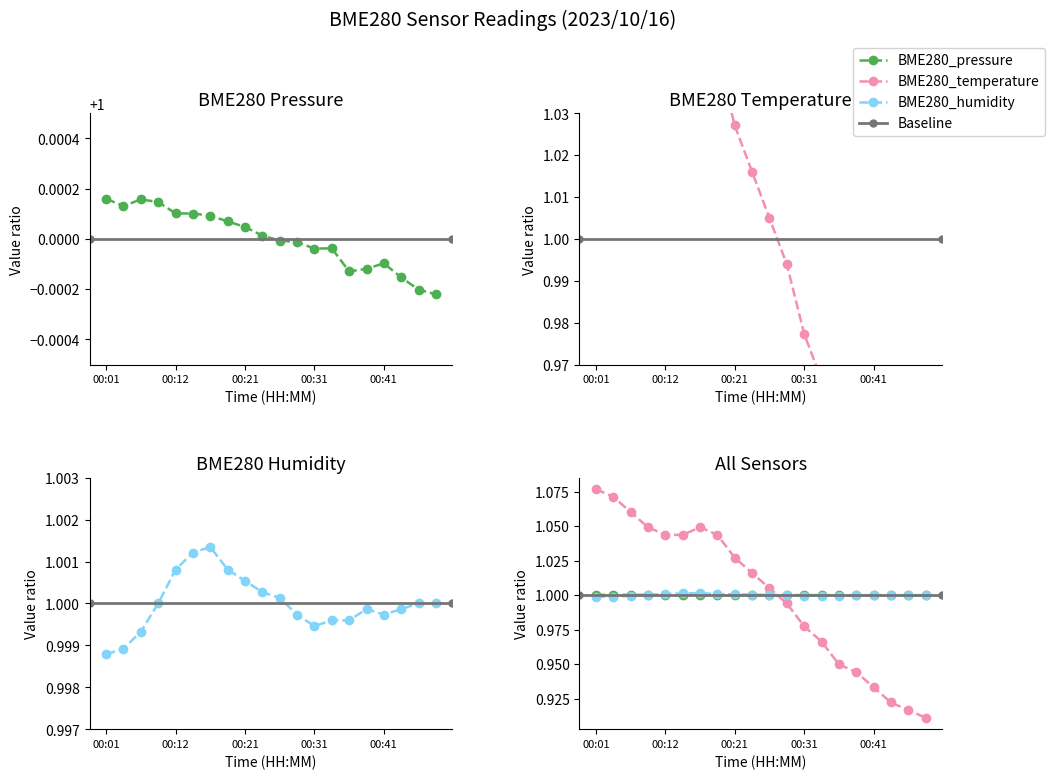

What is the minimum value shown in the chart?

0.9